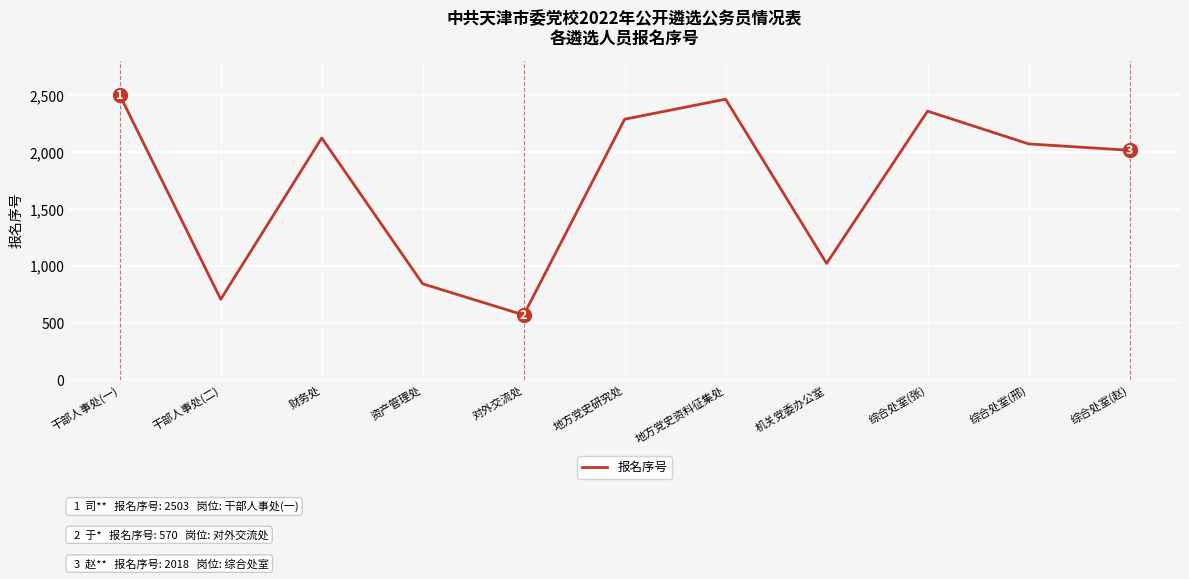

At which category does the chart reach its minimum across all series?

对外交流处